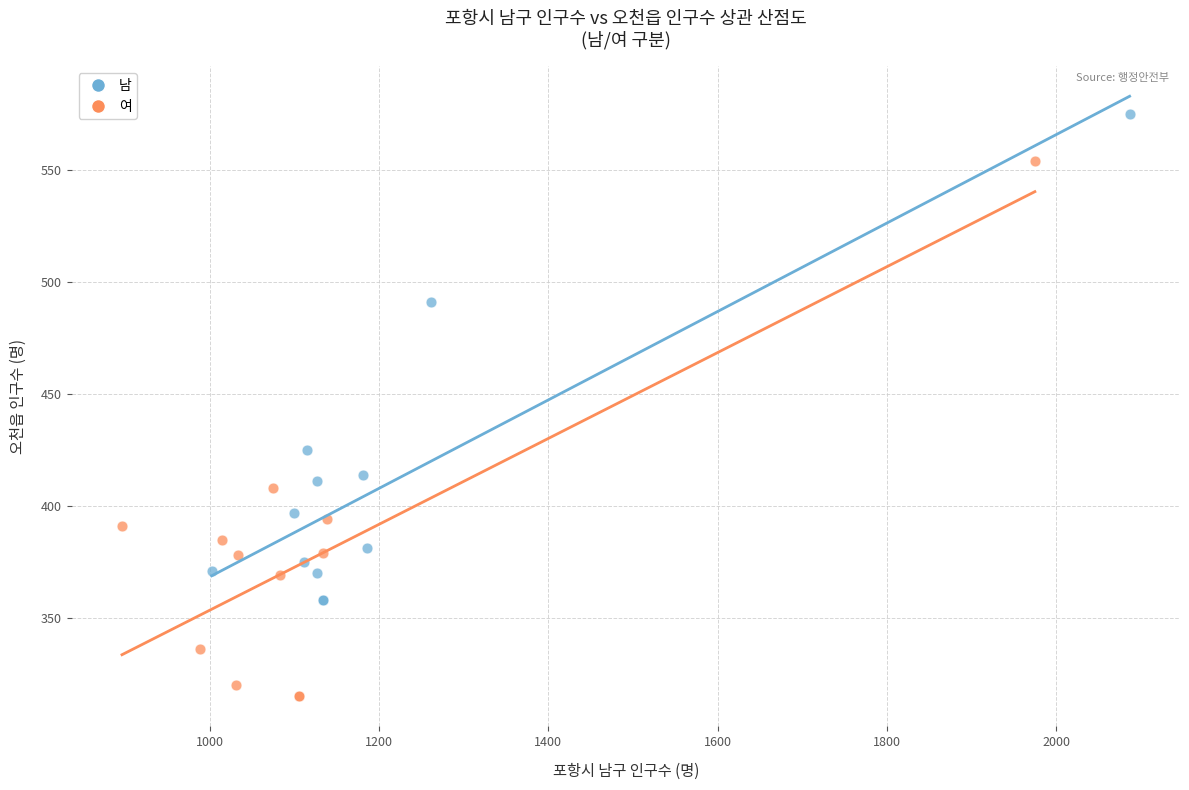

Which series has the widest spread of Y values?

여